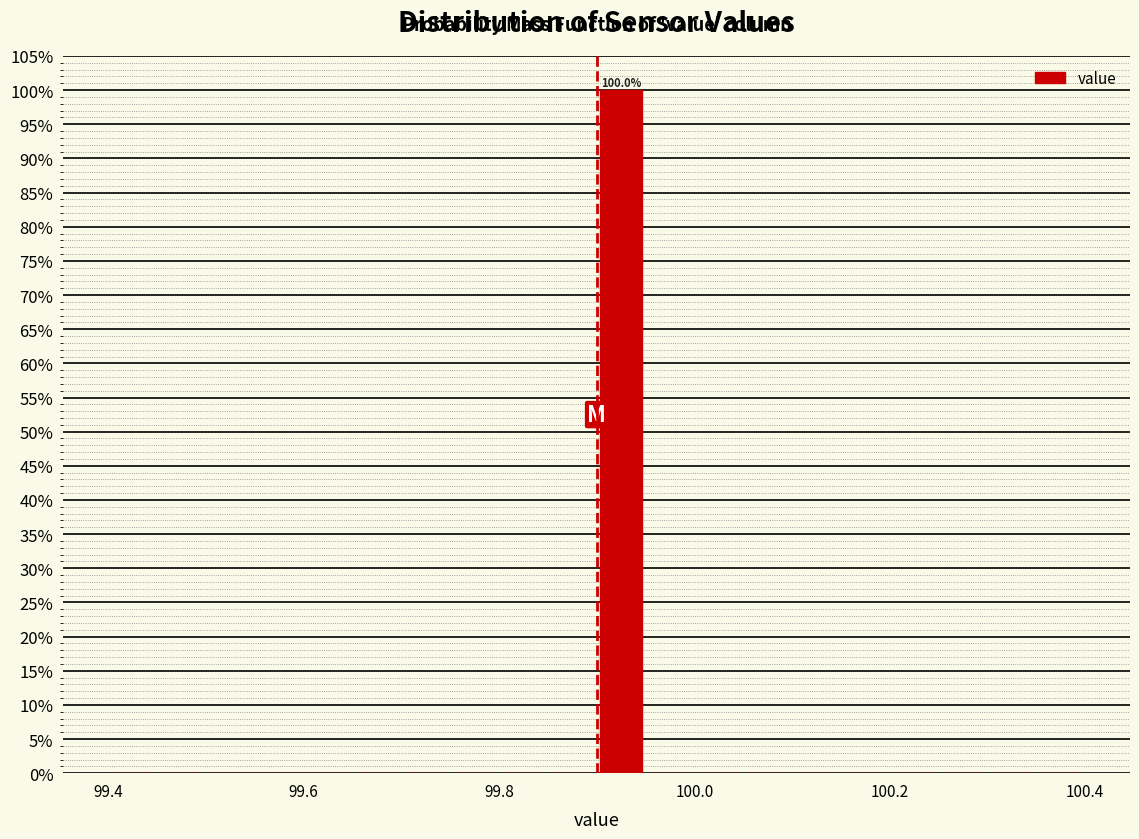

Around what value on the x-axis is the tallest bar? Give the approximate position of its centre, as read against the axis.

99.92